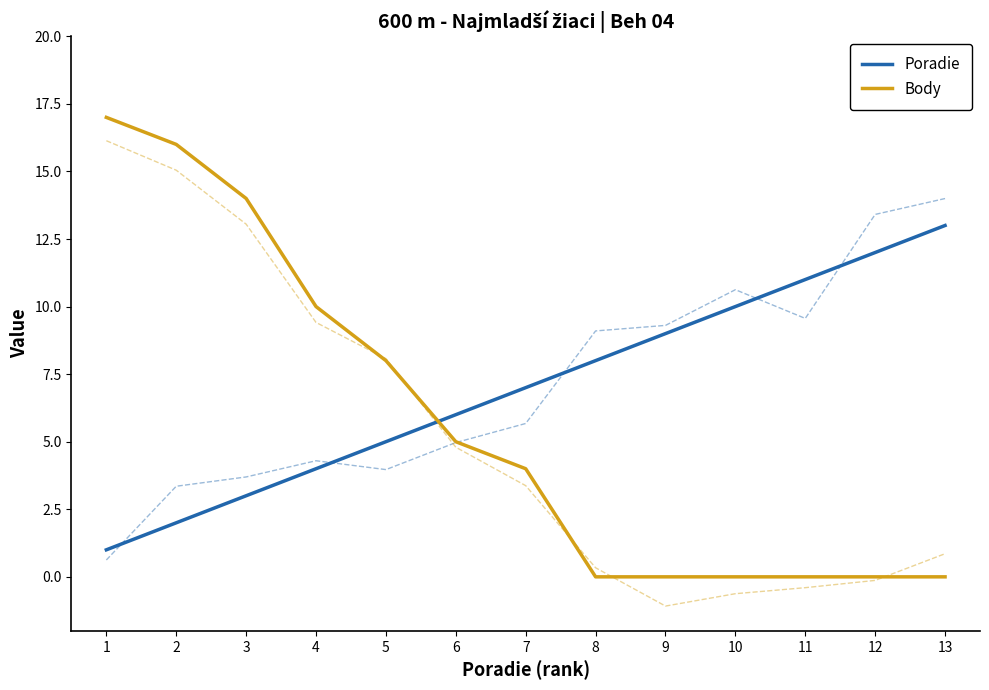

Reading right to left, what are all the values shown in this chart?

Poradie: 13=13	12=12	11=11	10=10	9=9	8=8	7=7	6=6	5=5	4=4	3=3	2=2	1=1
Body: 13=0	12=0	11=0	10=0	9=0	8=0	7=4	6=5	5=8	4=10	3=14	2=16	1=17